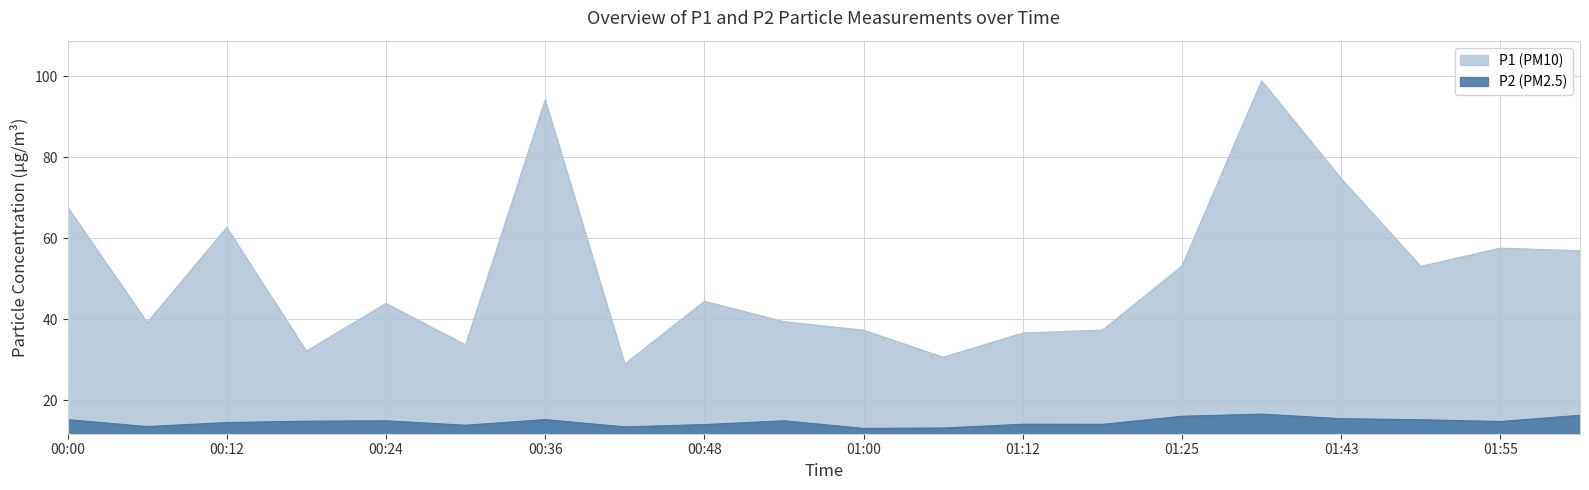

At which category is the sum across all series the highest?

01:31